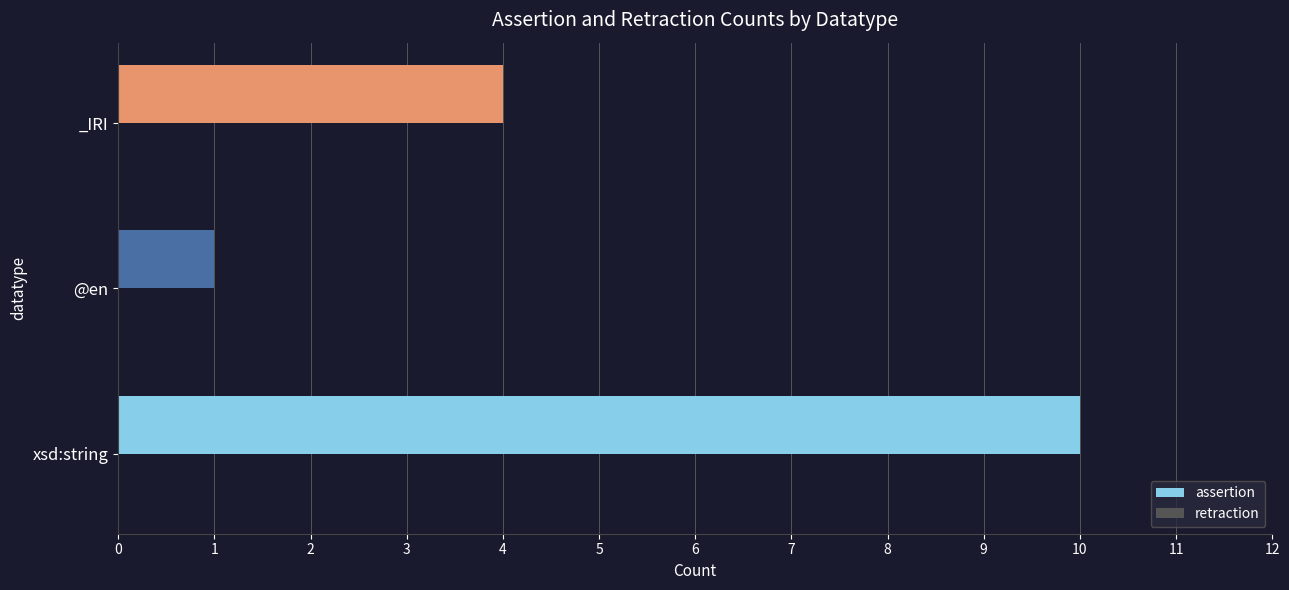

Rank the categories by value from lowest to highest.

@en, _IRI, xsd:string